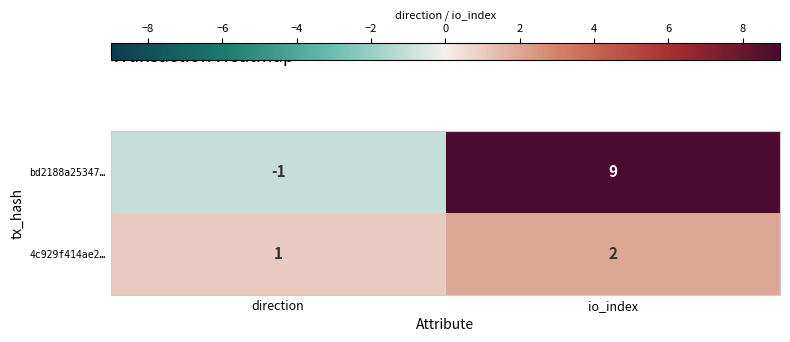

What is the maximum value shown in the chart?

9